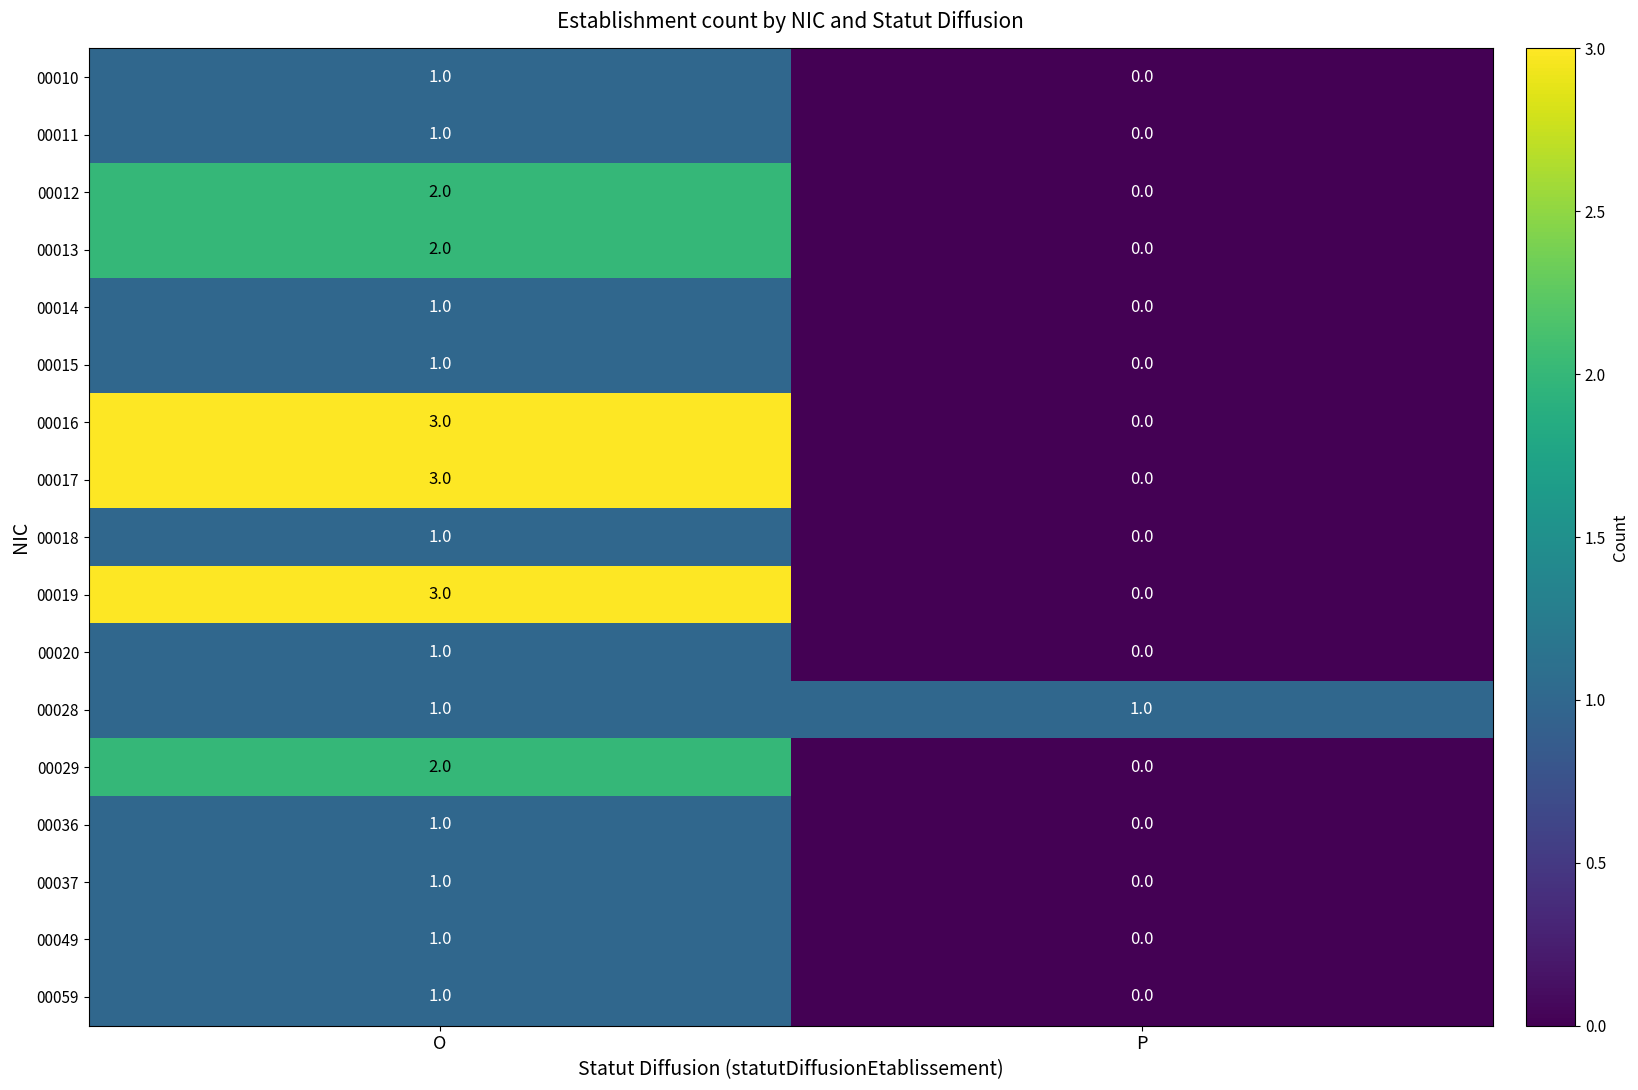

Which category has the highest value across all series?

O